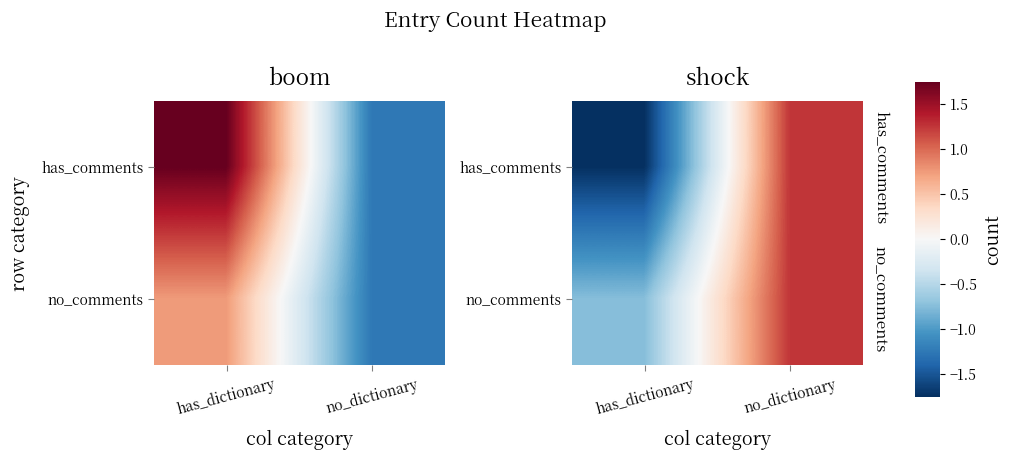

At which label is no_comments closest to 0?

has_dictionary